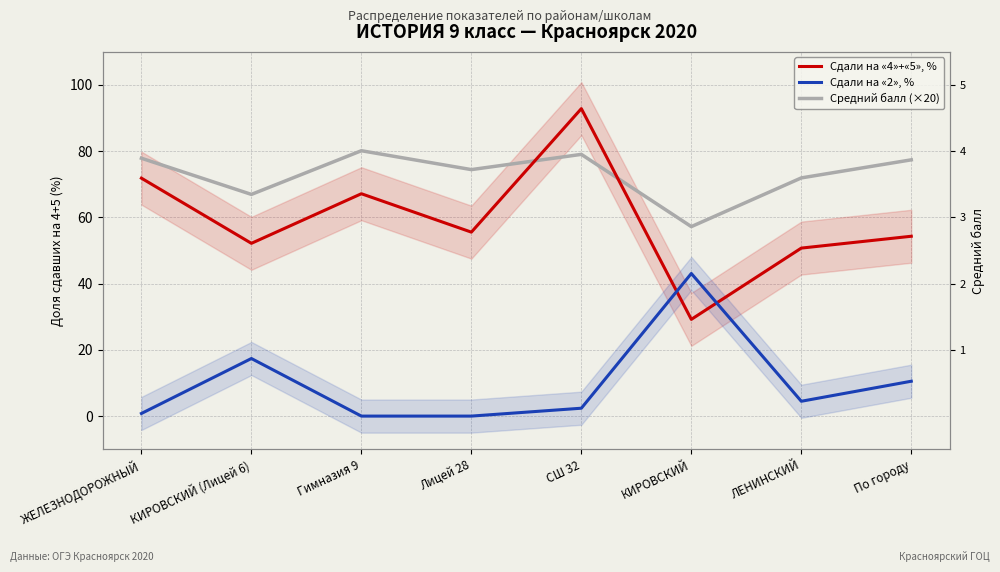

Which label corresponds to the largest value in the chart?

СШ 32